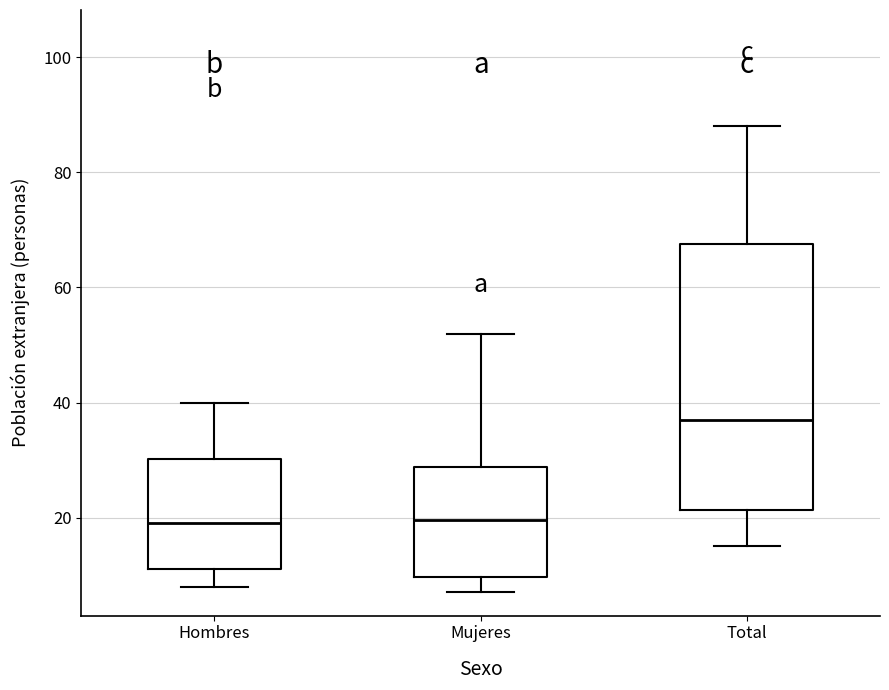

Comparing the boxes themselves (not the whiskers), which one is the tallest?

Total